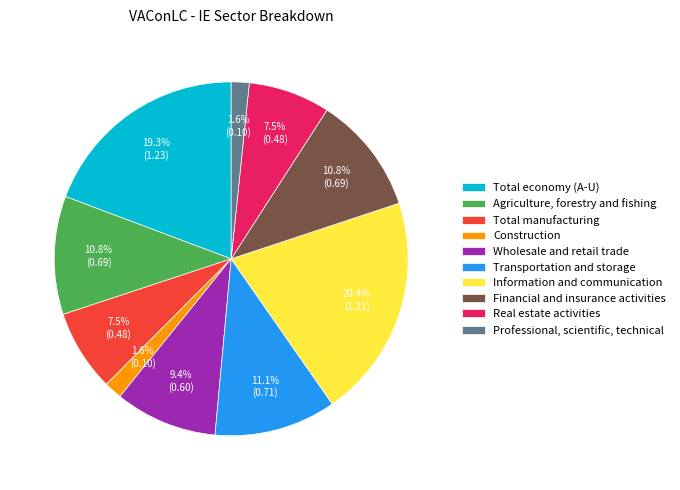

Between Information and communication and Wholesale and retail trade, which is larger?

Information and communication